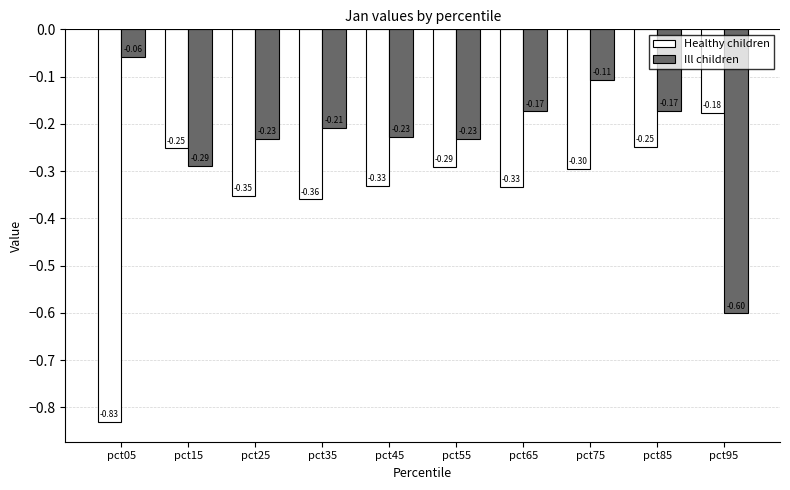

What is the value of the Healthy children bar at the 2nd from the left?

-0.3